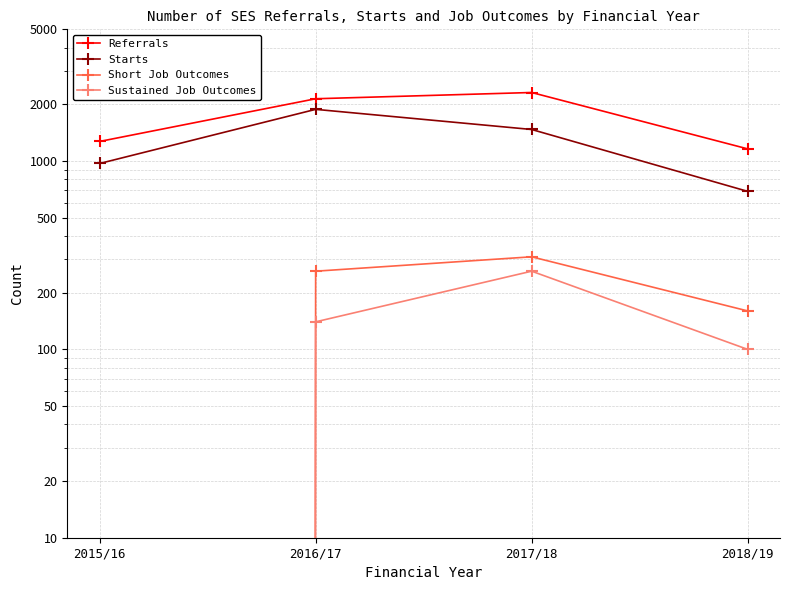

Which category has the lowest value across all series?

2015/16